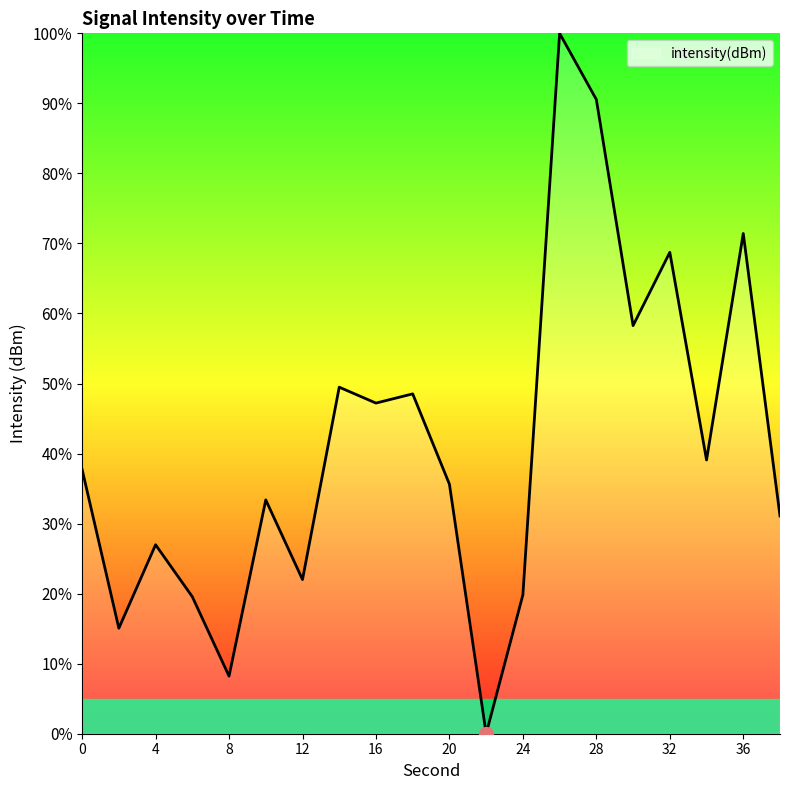

What is the maximum value shown in the chart?

100.0